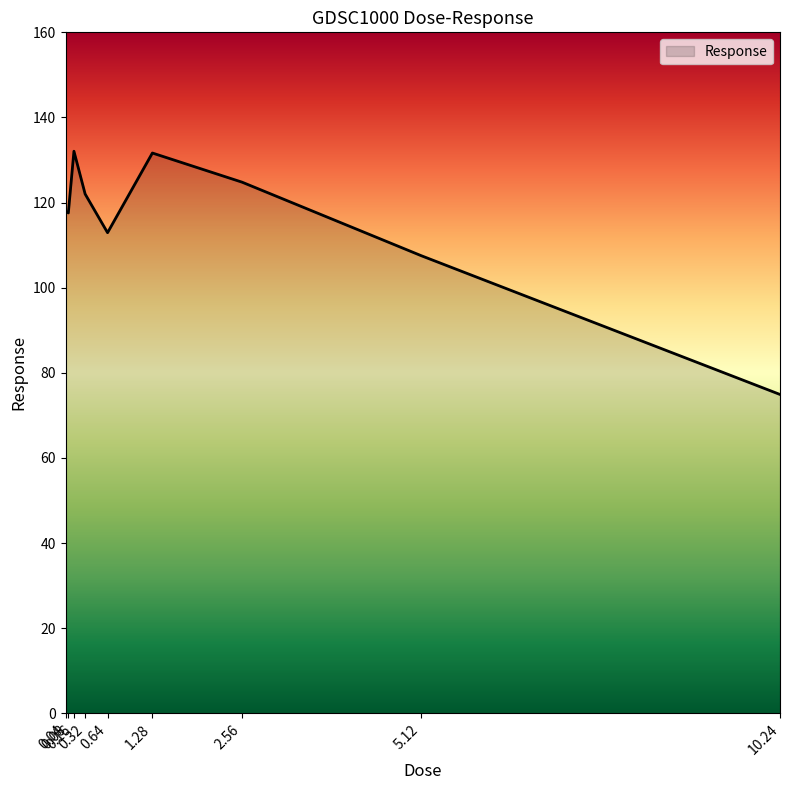

What is the maximum value shown in the chart?

132.1